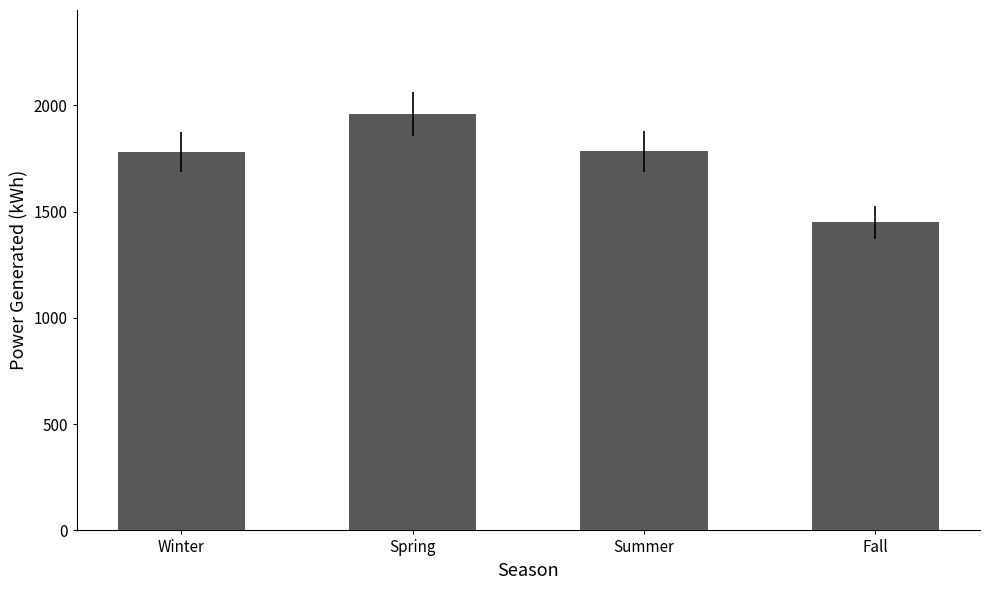

What is the difference between the values at Fall and Spring?

509.7